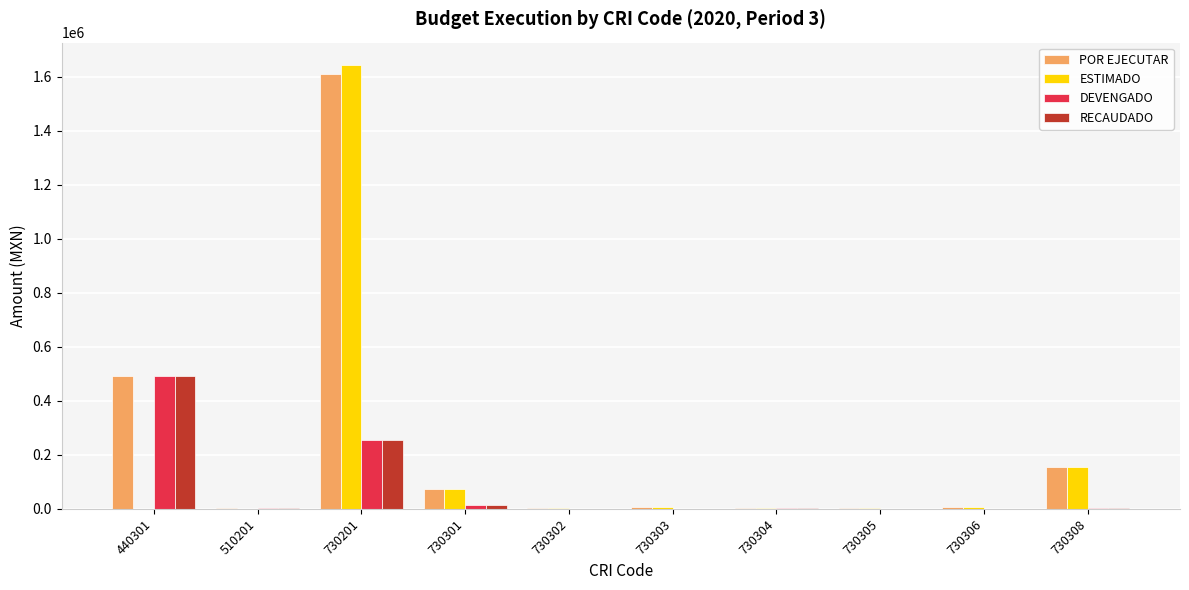

Which series has the largest range (max minus min)?

ESTIMADO